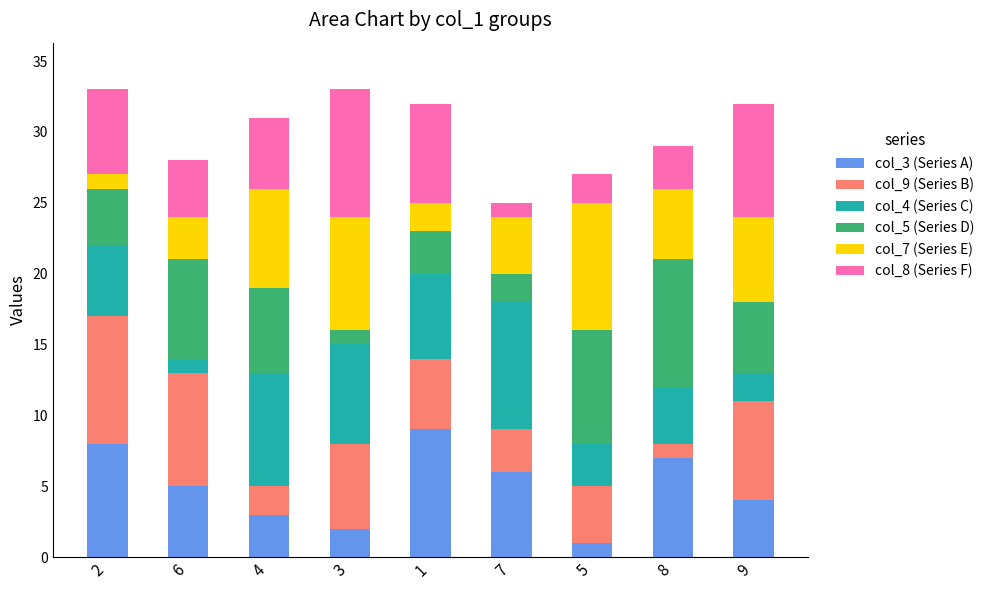

Which series has the largest total across all categories?

col_3 (Series A)